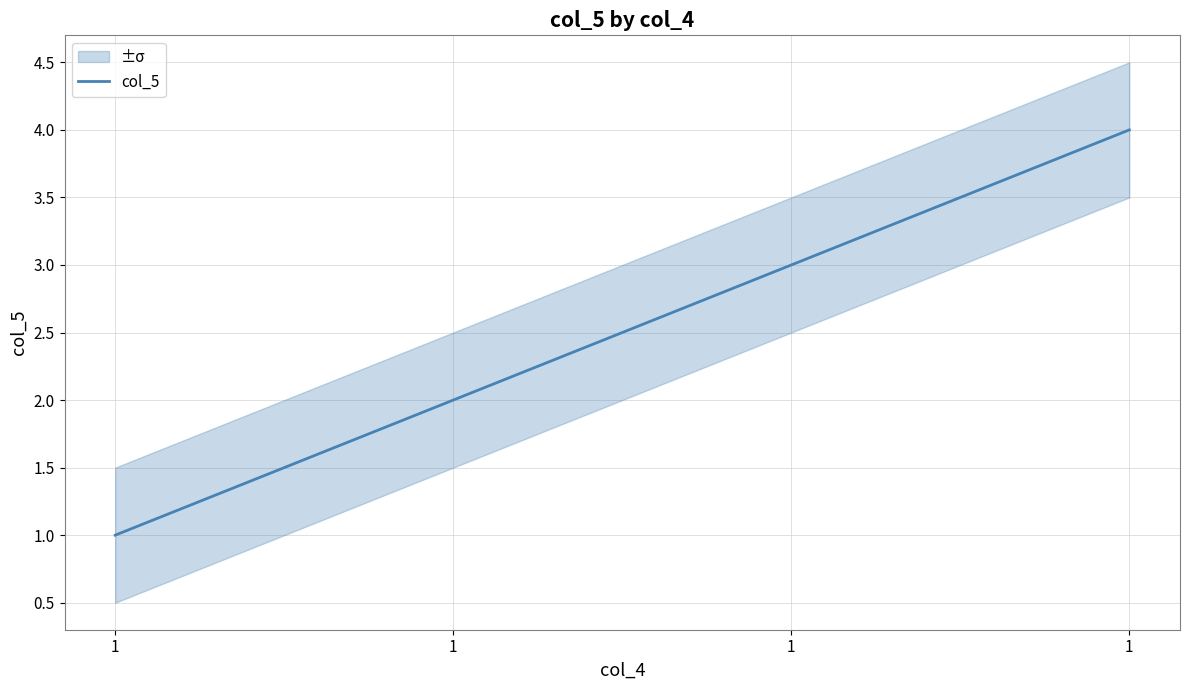

Rank the categories by value from highest to lowest.

1, 1, 1, 1